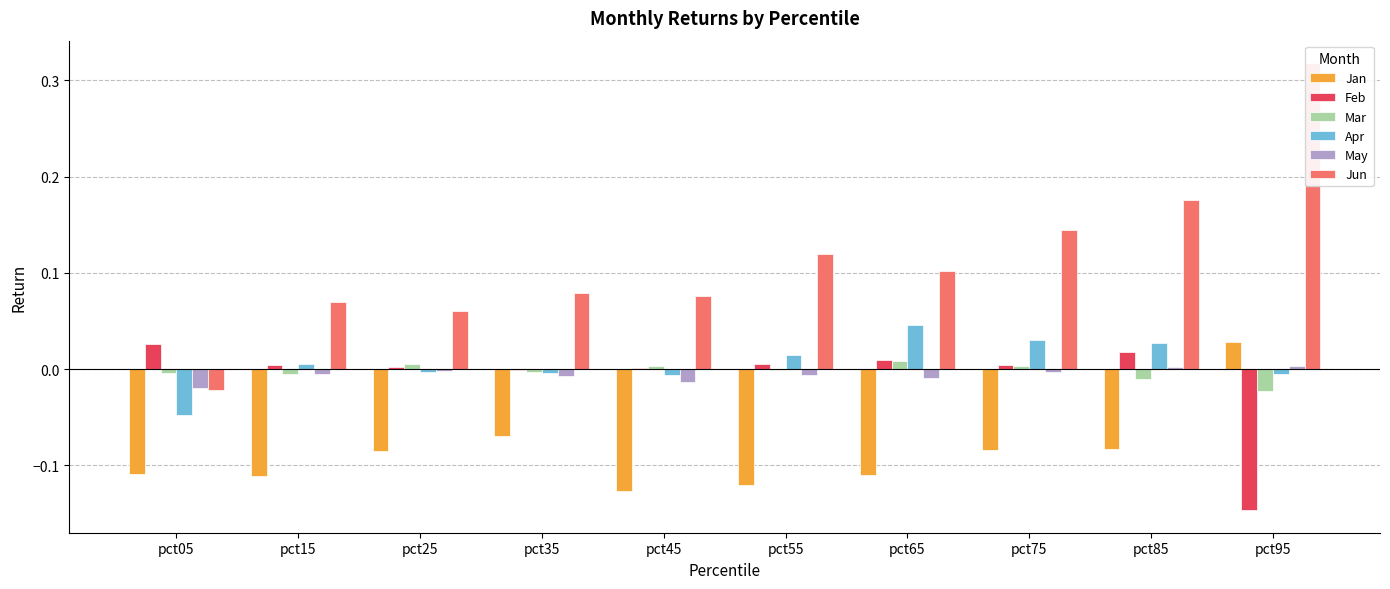

At how many categories does at least one series exceed 0?

10